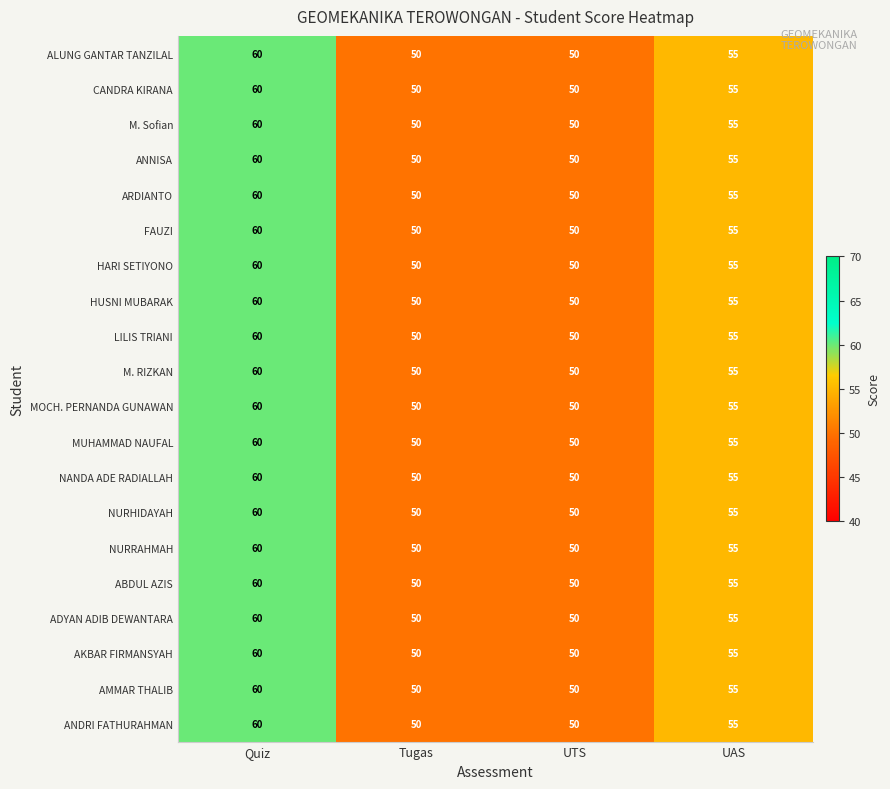

True or false: FAUZI has a value of 29 at UTS.

False